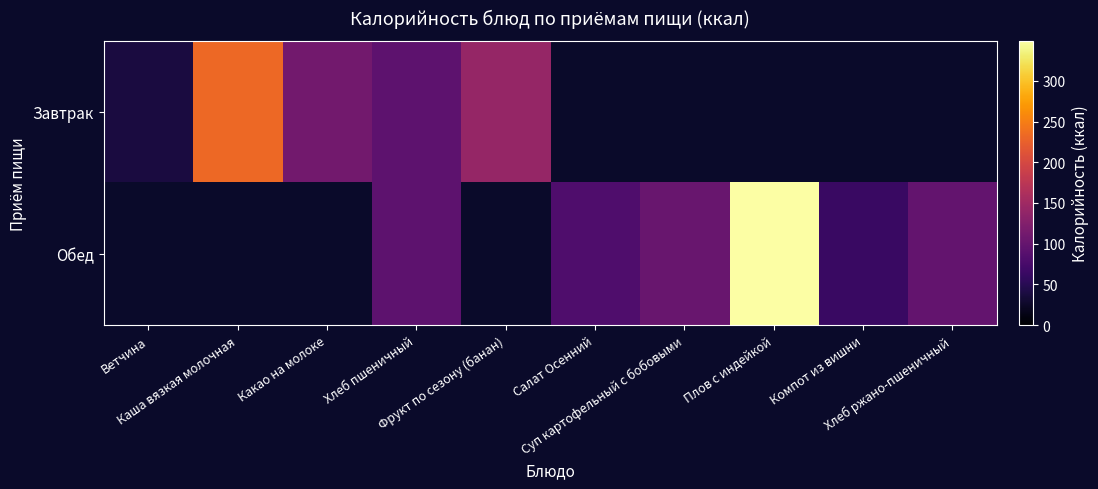

Between Каша вязкая молочная and Хлеб пшеничный, which series saw the biggest shift?

Завтрак